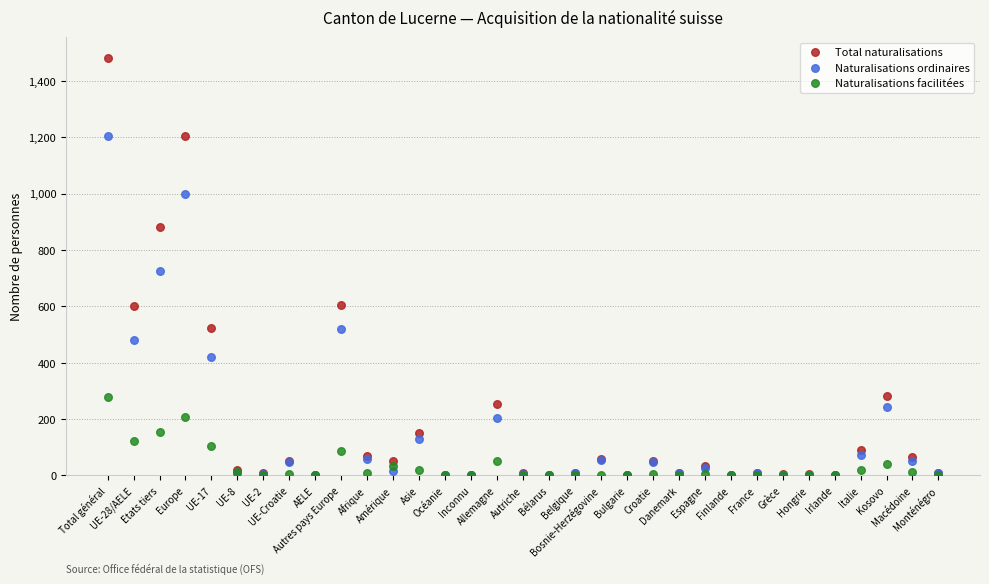

Which series reaches the maximum Y coordinate?

Total naturalisations